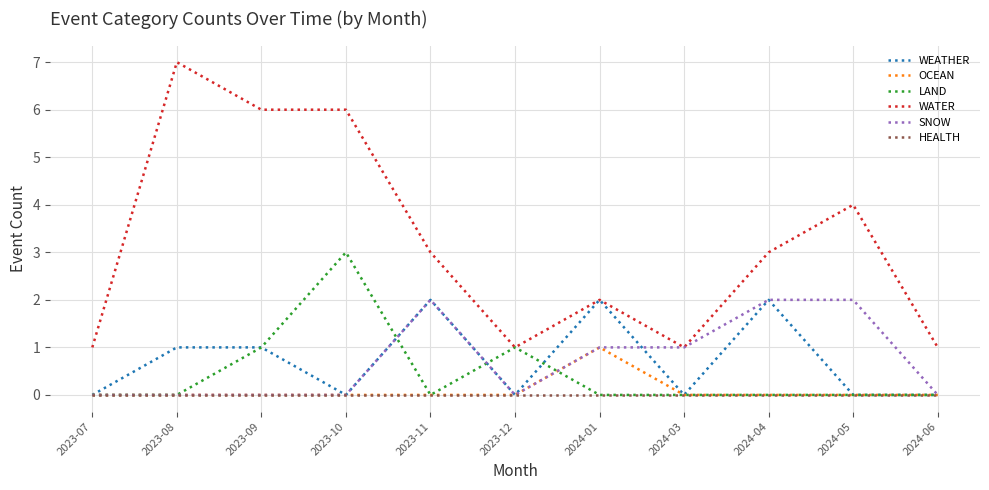

What is the greatest value displayed?

7